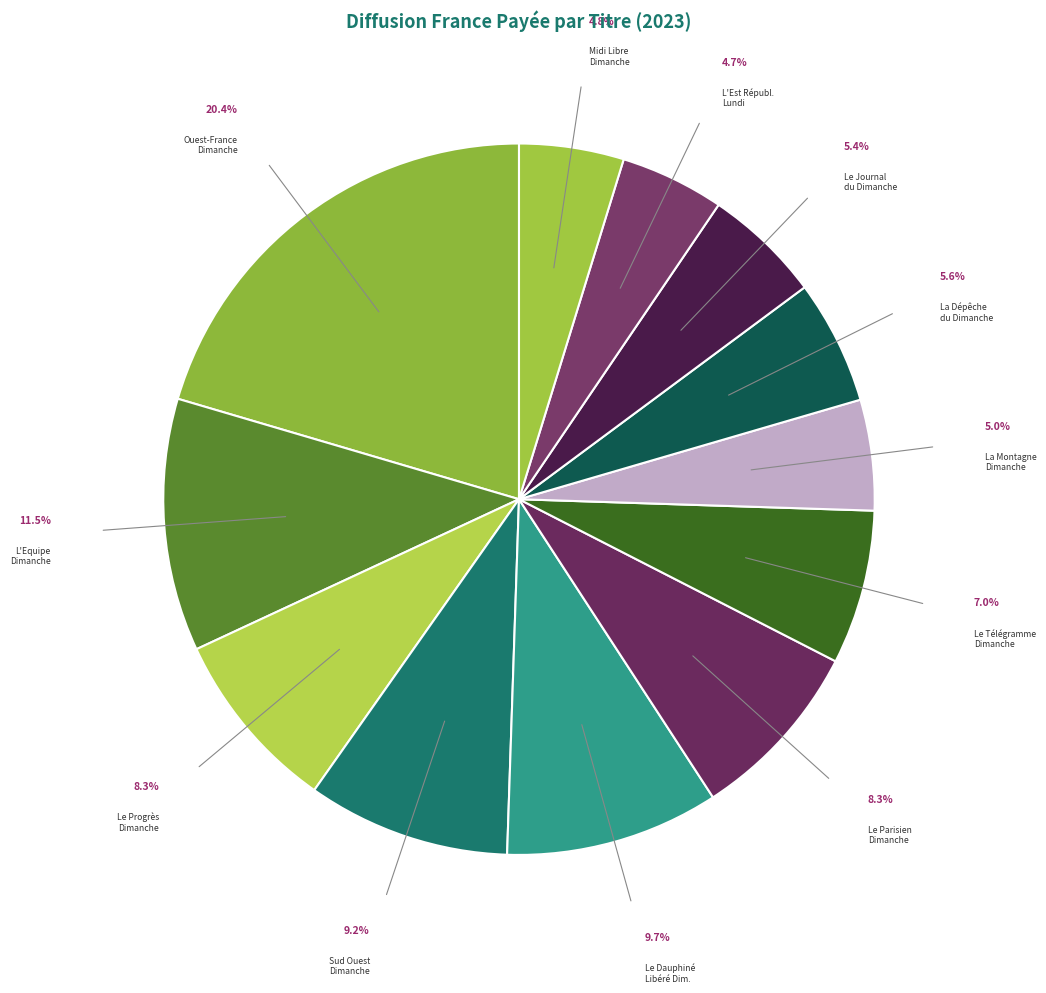

How many segments does this pie chart have?

12